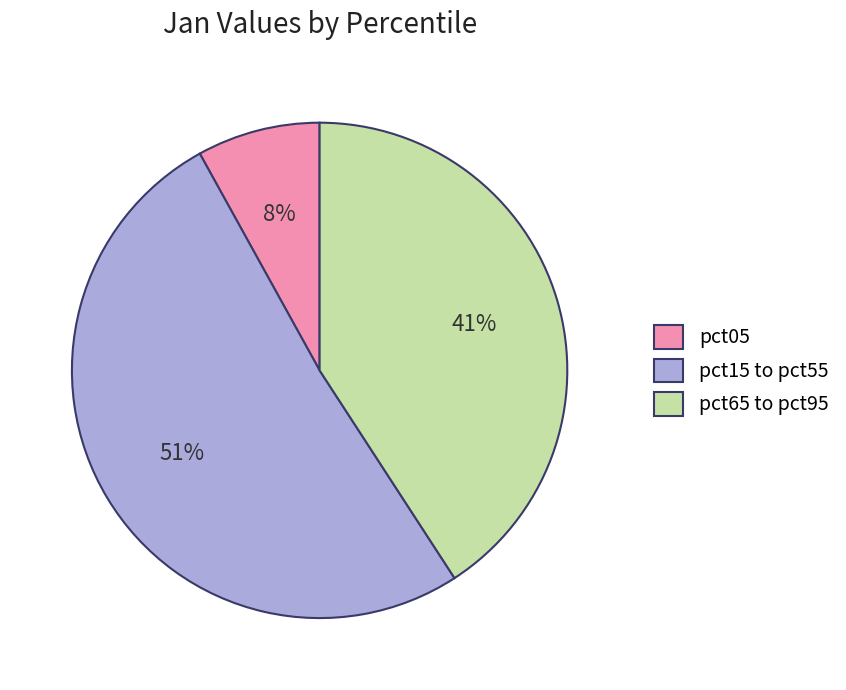

The pct65 to pct95 slice represents 41% of the pie. True or false?

True